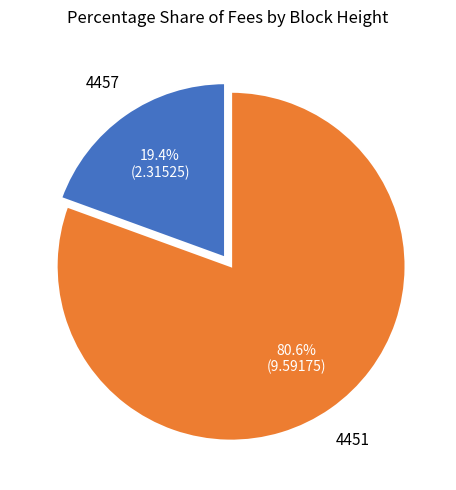

To the nearest percent, what is the difference between the largest and smallest slice percentages?

61%